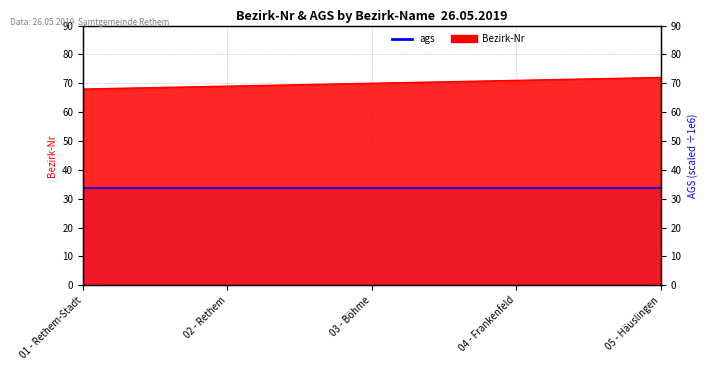

List the labels in order of value, smallest first.

01 - Rethem-Stadt, 02 - Rethem, 03 - Böhme, 04 - Frankenfeld, 05 - Häuslingen